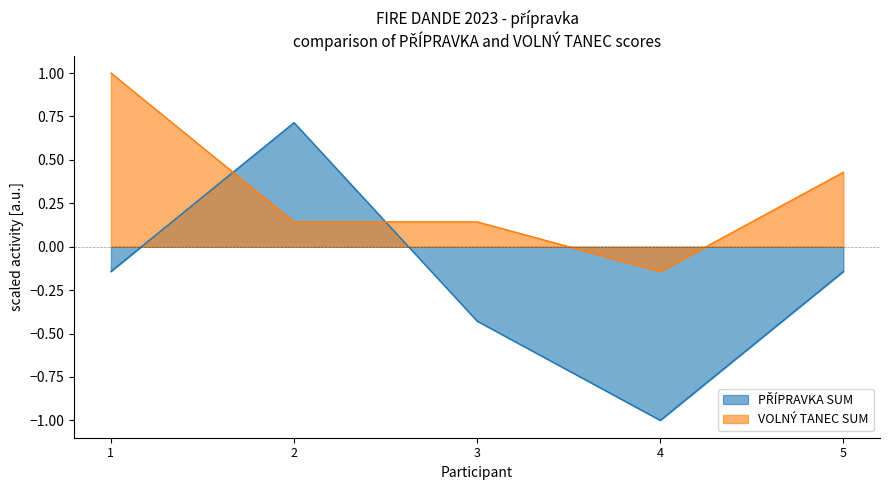

What is the value of the VOLNÝ TANEC SUM point at the 2nd from the left?

0.1